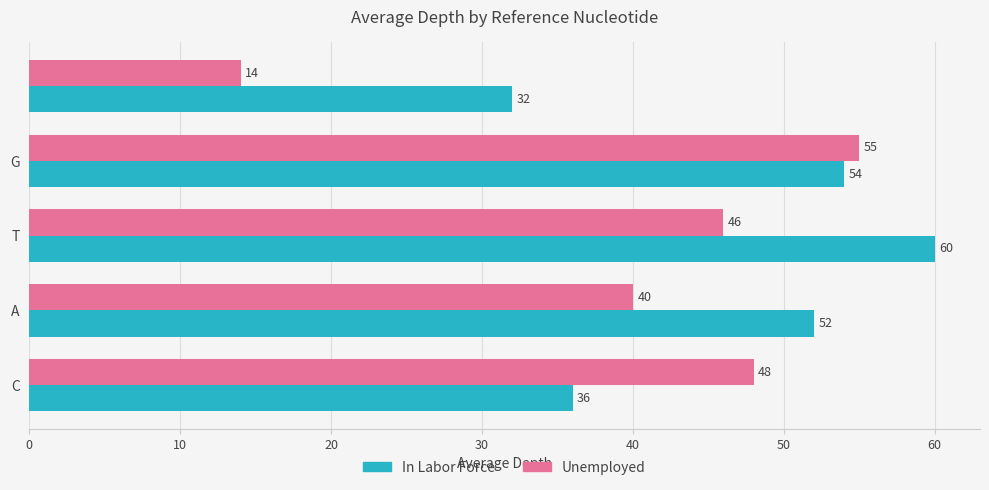

Which series has the largest total across all categories?

In Labor Force